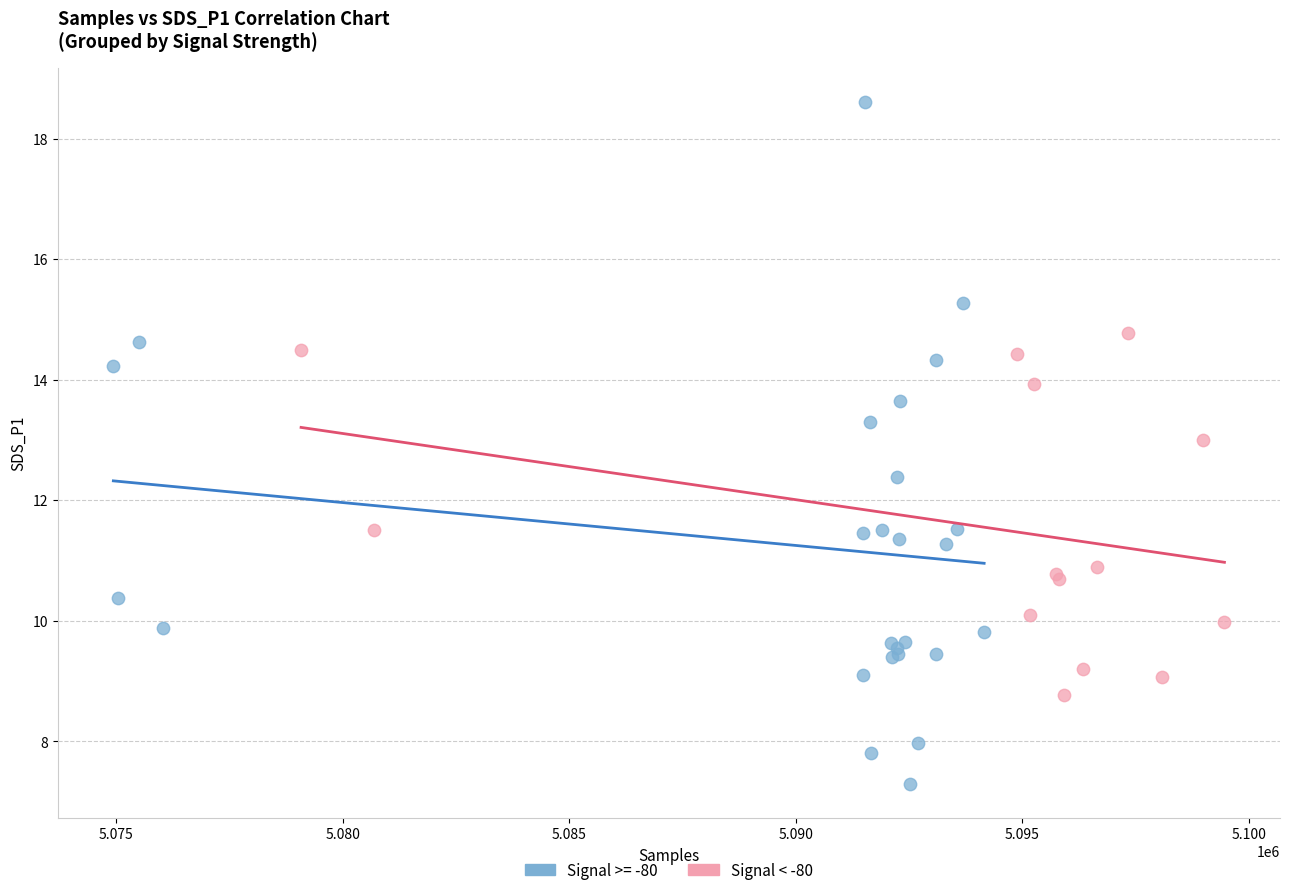

Which series contains the lowest Y value?

Signal >= -80